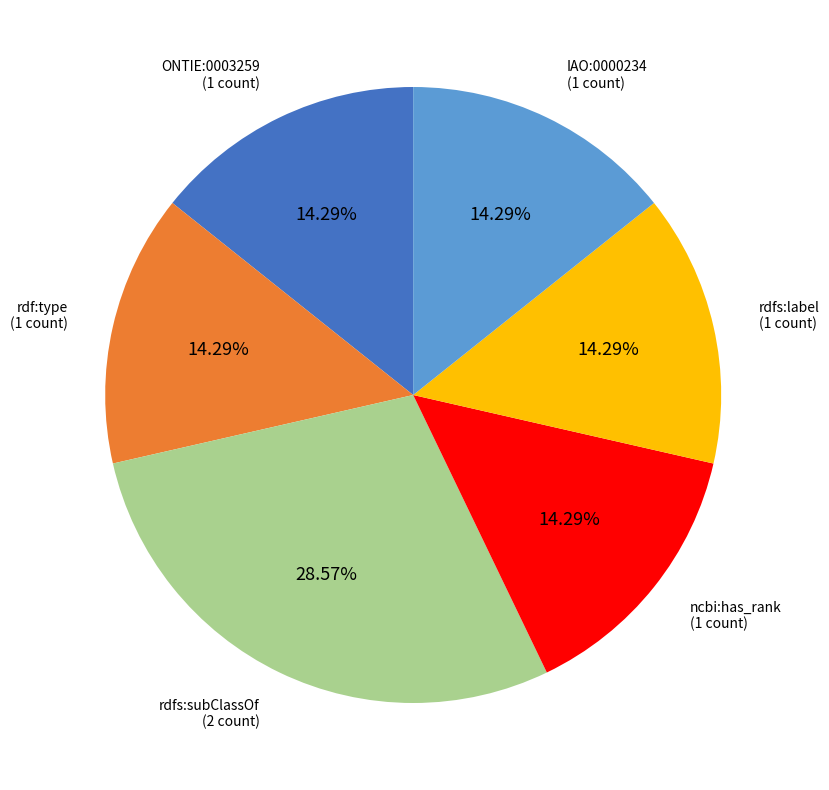

Which slice is the largest?

rdfs:subClassOf